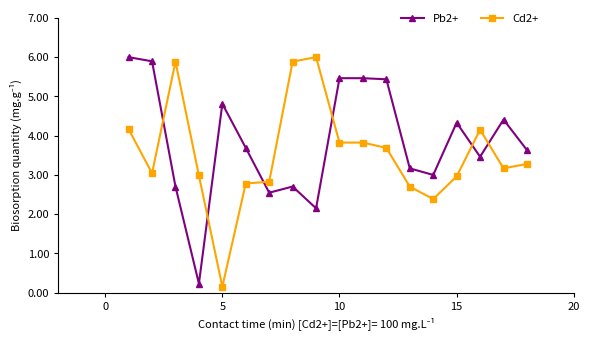

How many lines are shown in the chart?

2